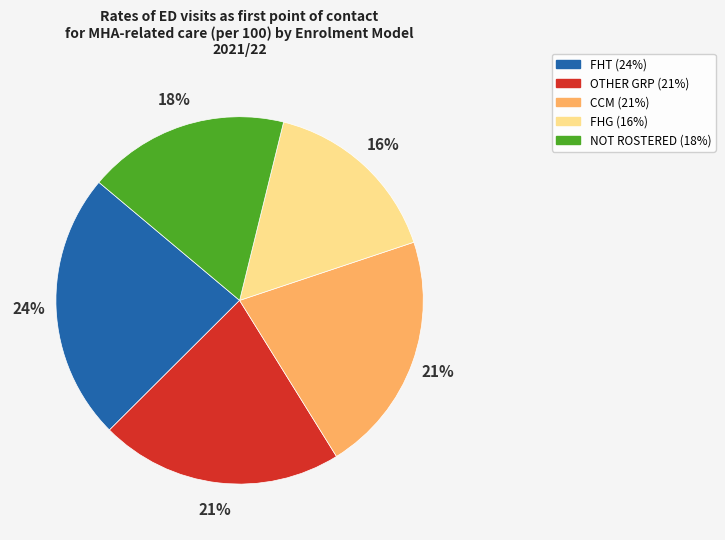

Combined, do CCM and FHT account for over 50%?

No